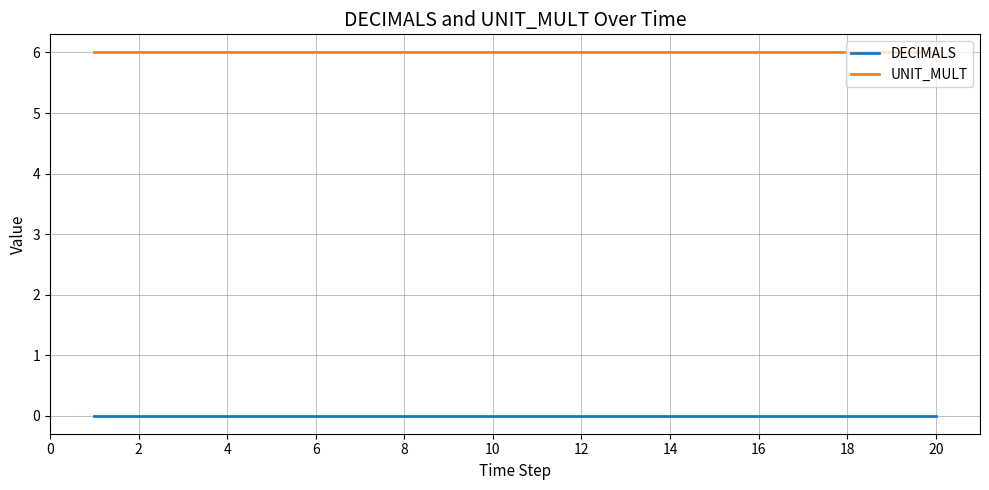

At how many categories does at least one series exceed 2?

20